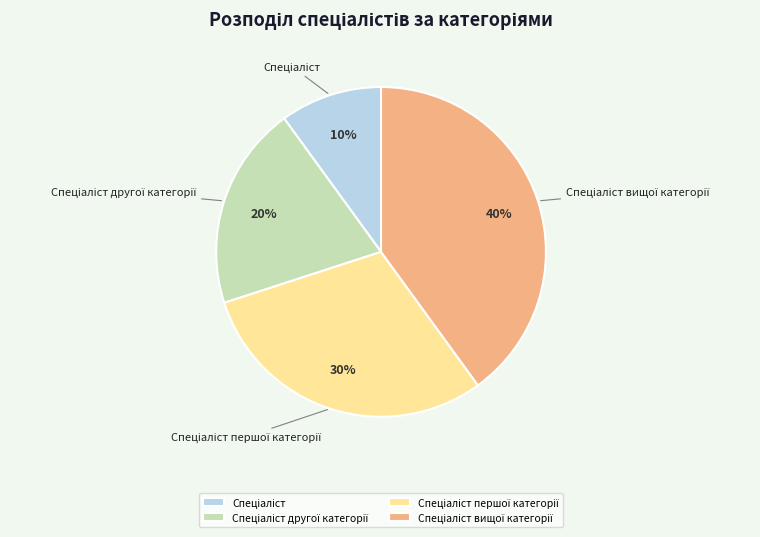

Is there any slice that represents more than half of the pie?

No